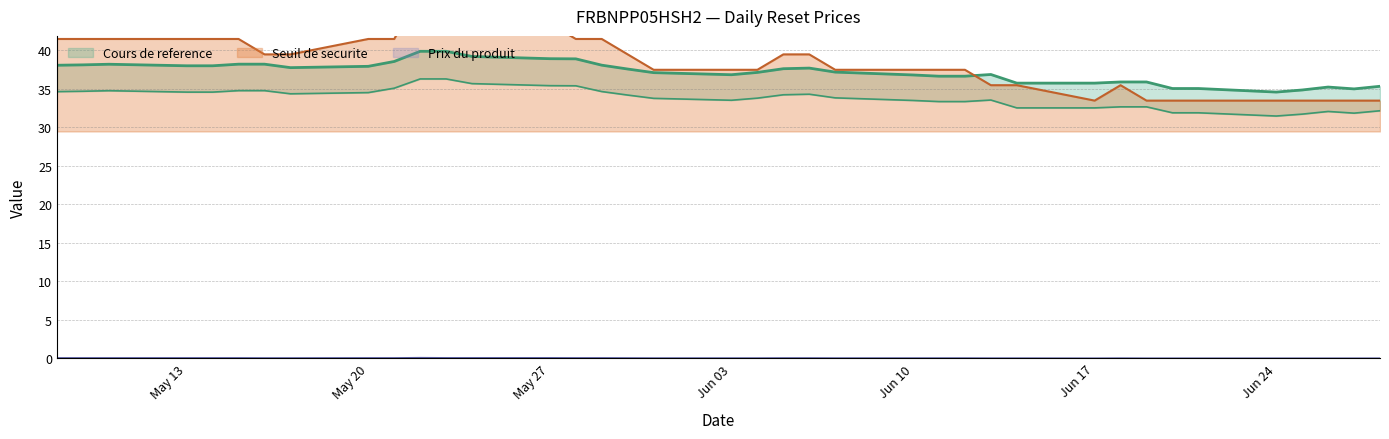

The Prix du produit series shows 0.0 at Jun 03. True or false?

True